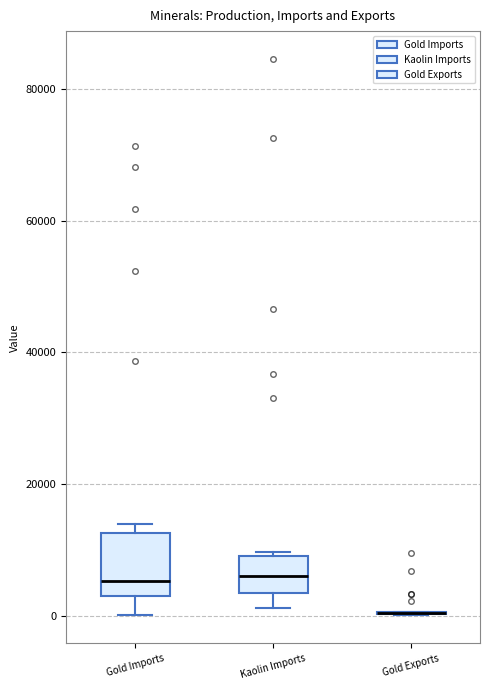

Where is the lower edge of the box for Gold Imports on the y-axis? The values are not printed on the chart, so give them approximately, as read against the axis.

2000